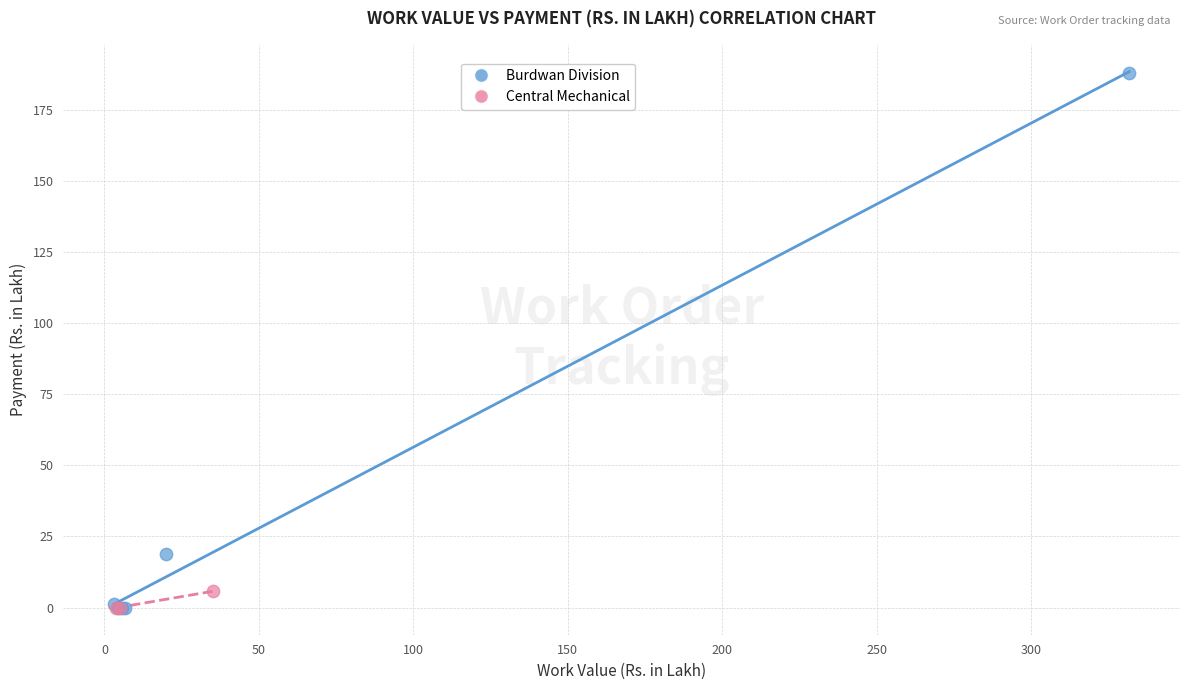

Which series contains the highest Y value?

Burdwan Division